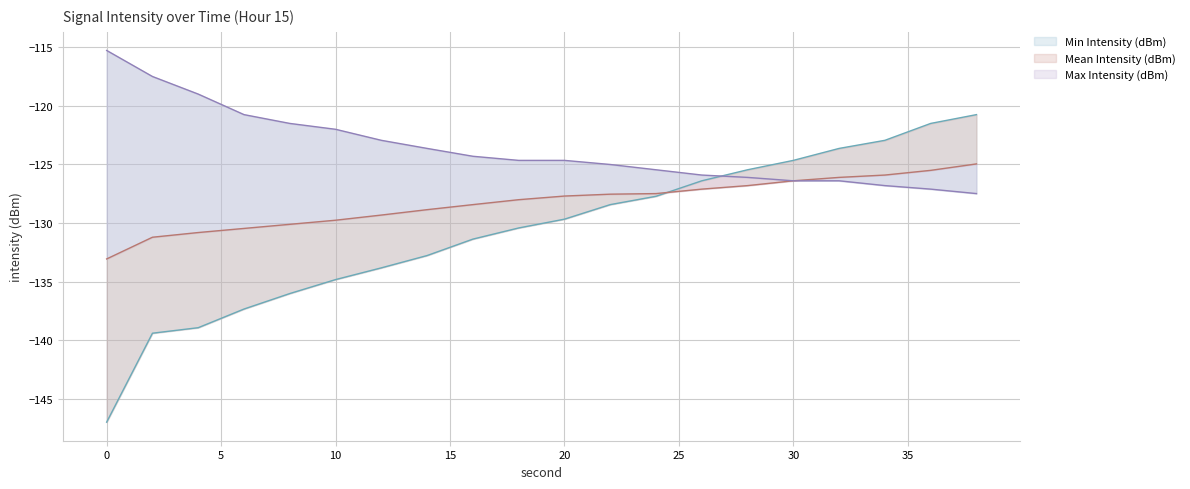

Which series has the largest total across all categories?

Max Intensity (dBm)